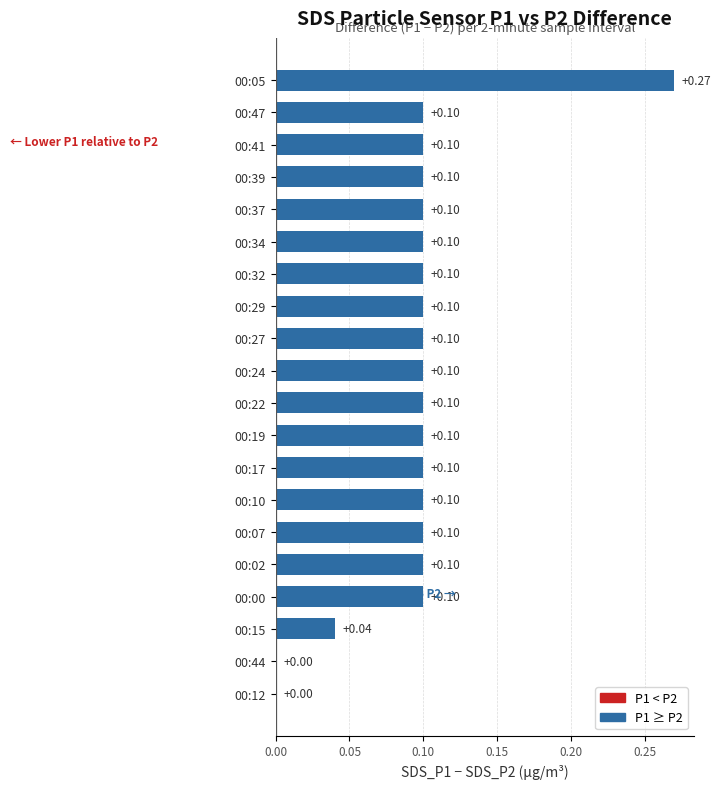

What is the sum of all values?

1.9